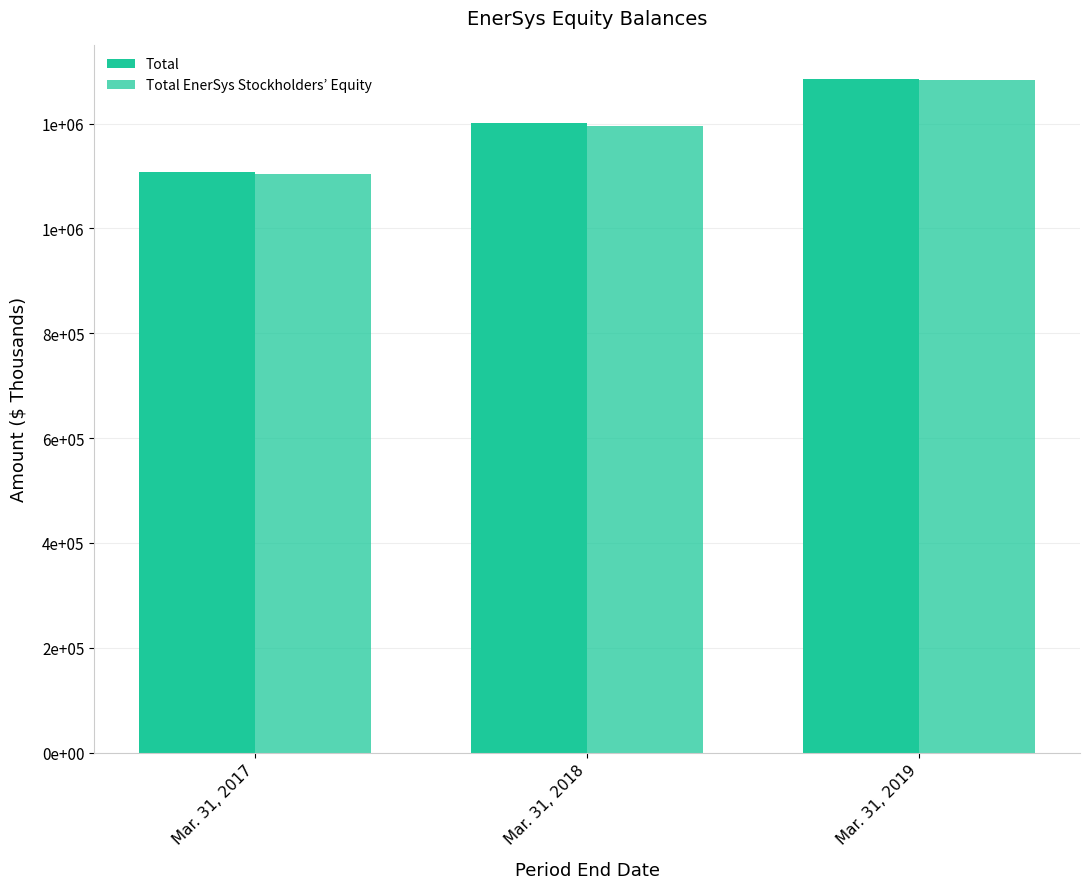

Reading left to right, list all the values displayed in this chart.

Total: 1108369	1201111	1286017
Total EnerSys Stockholders’ Equity: 1103456	1195675	1282287